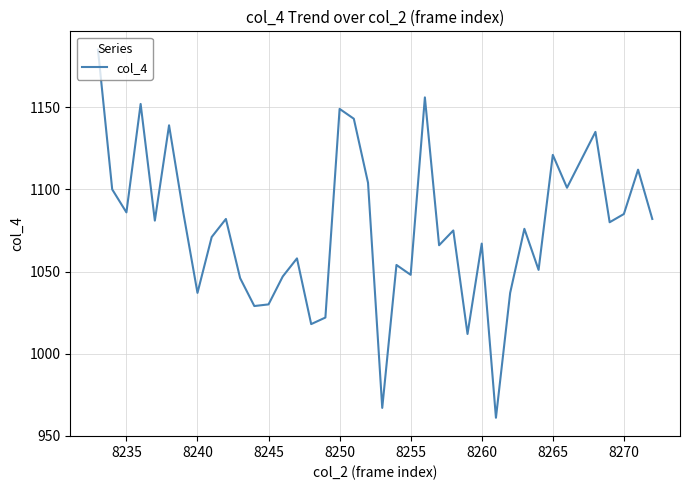

What is the difference between the maximum and minimum values?

224